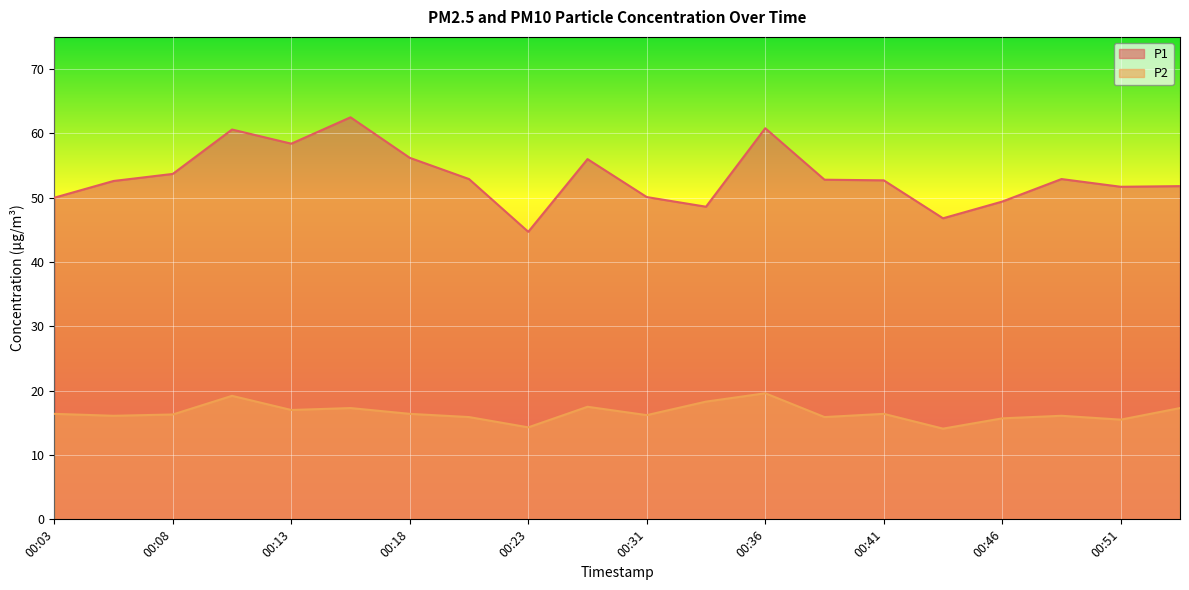

What is the total value across all series at 00:11?

79.8